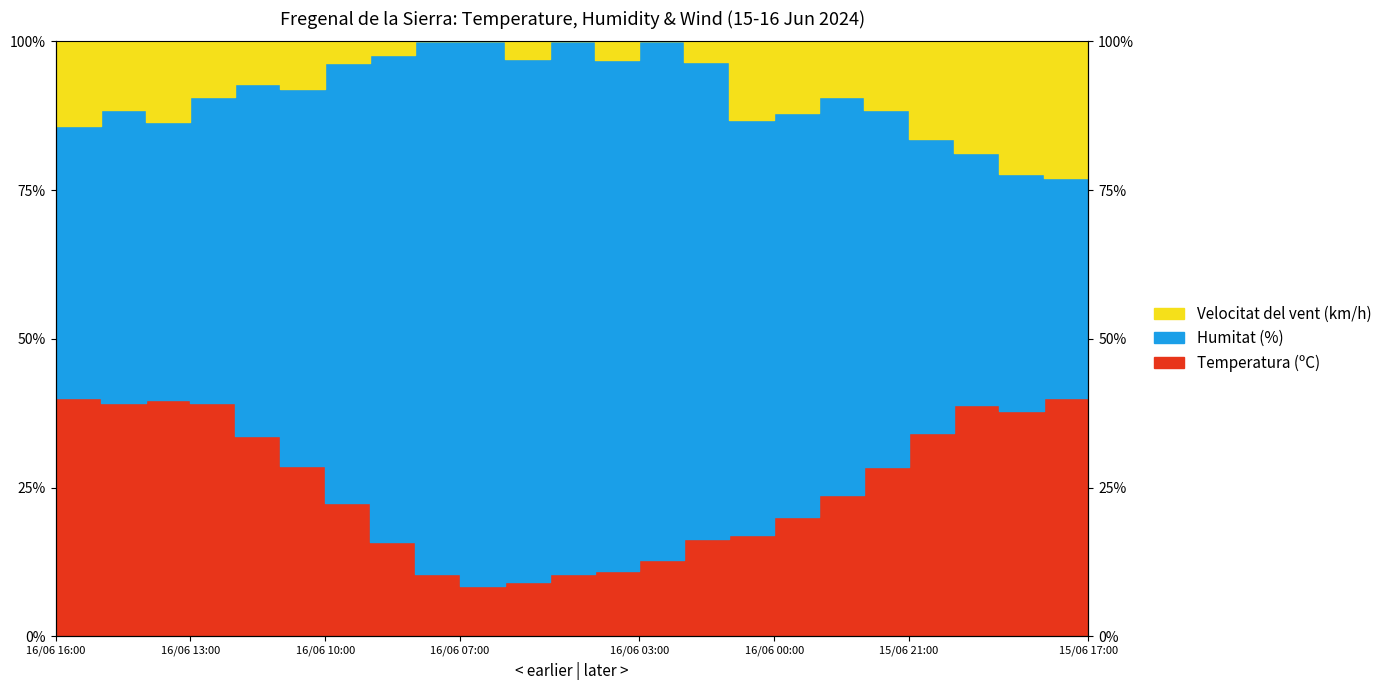

In Velocitat del vent (km/h), how many points are higher than both neighbors (excluding endpoints)?

5